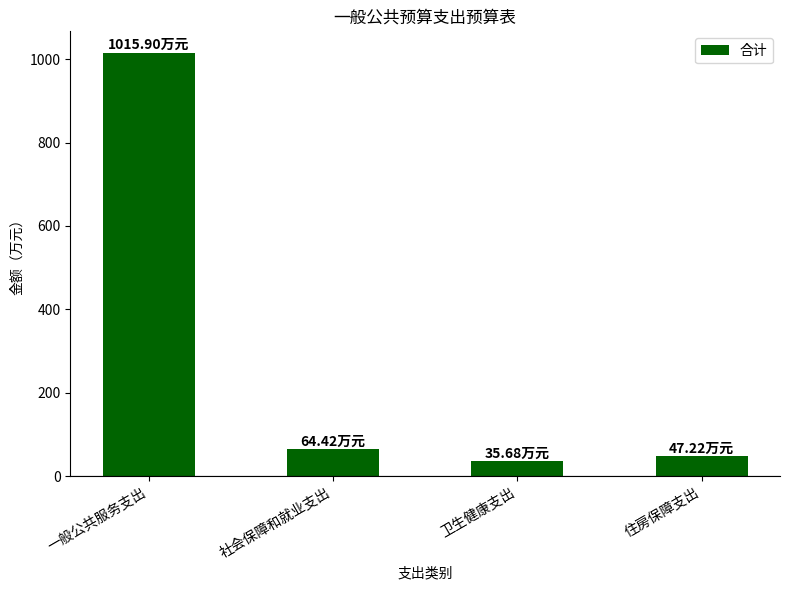

Which has a higher value, 卫生健康支出 or 社会保障和就业支出?

社会保障和就业支出